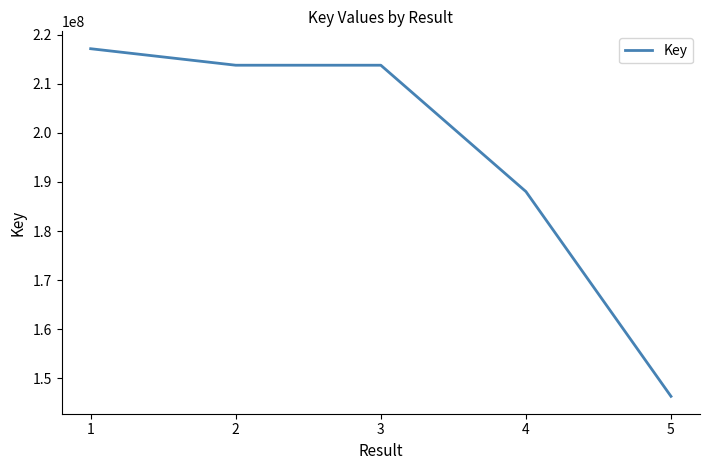

The value at 2 is 55764783. True or false?

False